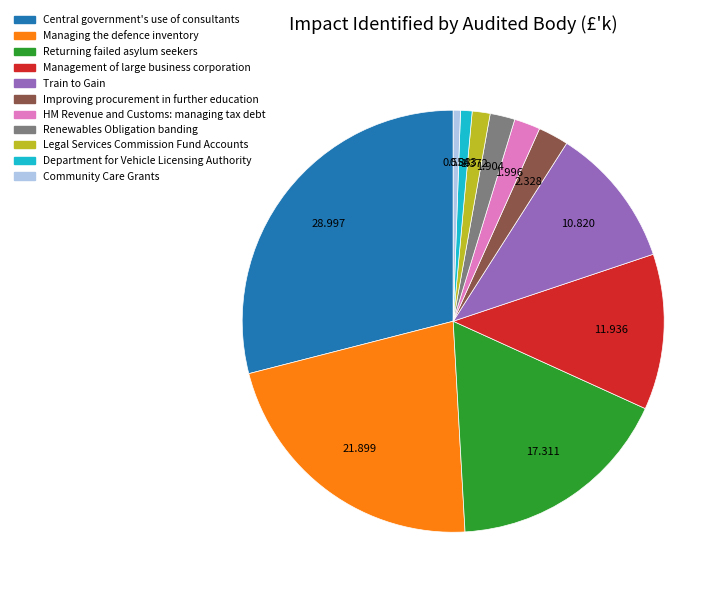

Do Improving procurement in further education and Renewables Obligation banding together represent more than half of the pie?

No